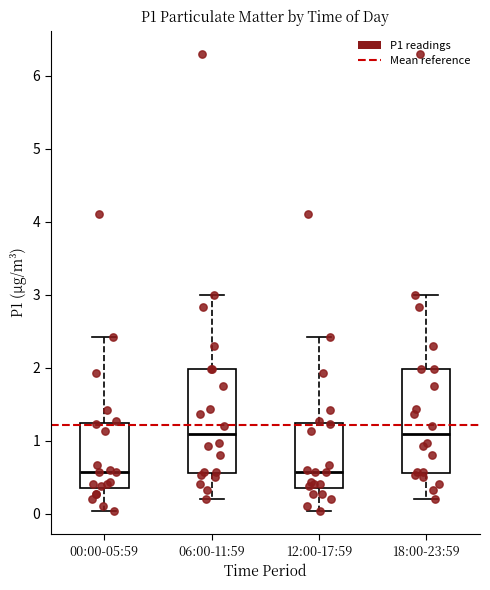

Where does the lower whisker of the box for 00:00-05:59 end on the y-axis? The values are not printed on the chart, so give them approximately, as read against the axis.

0.0